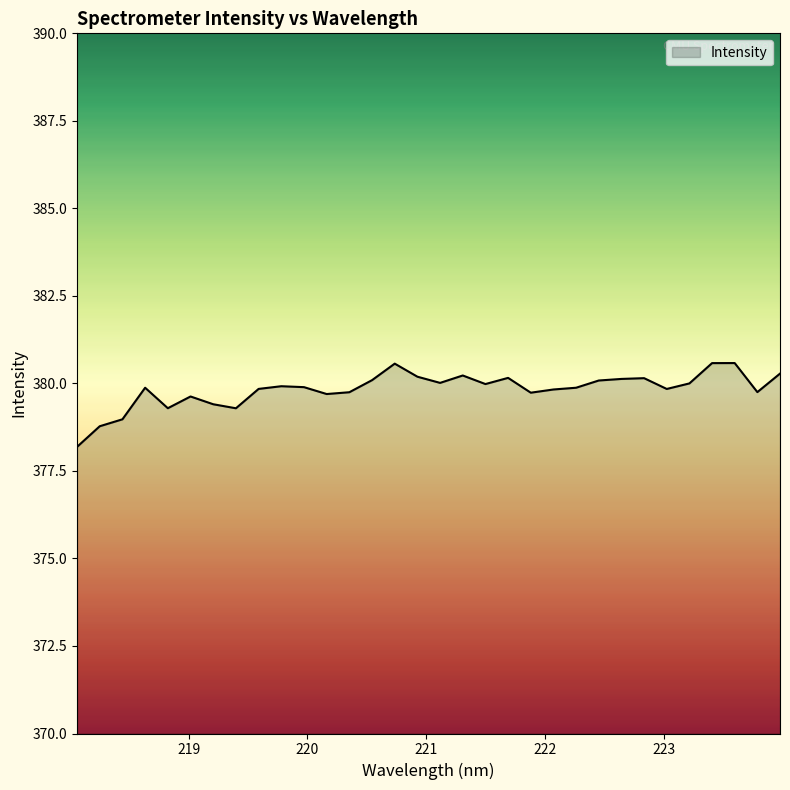

What is the difference between the maximum and minimum values?

2.4